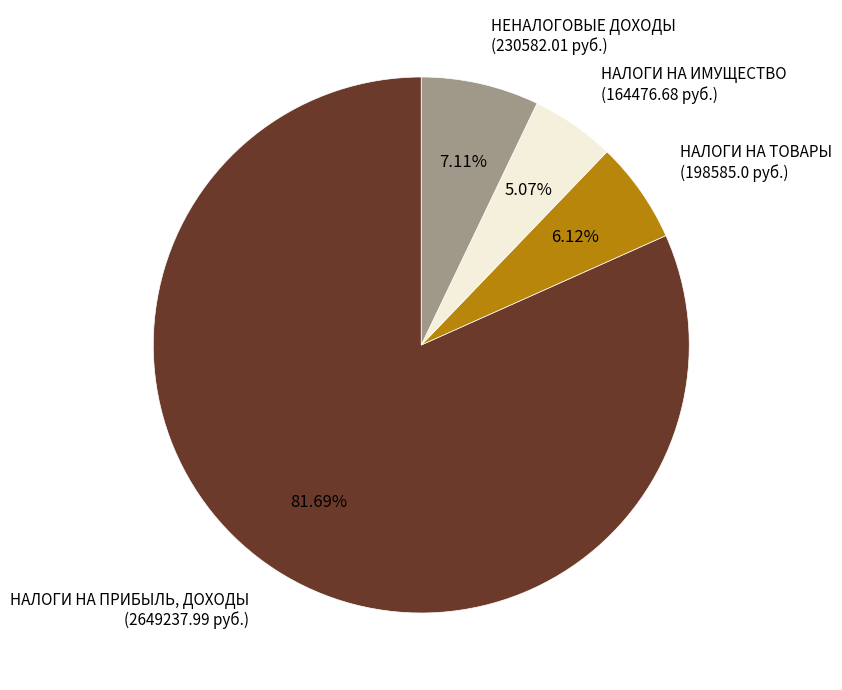

To the nearest percent, what is the average slice percentage?

25%